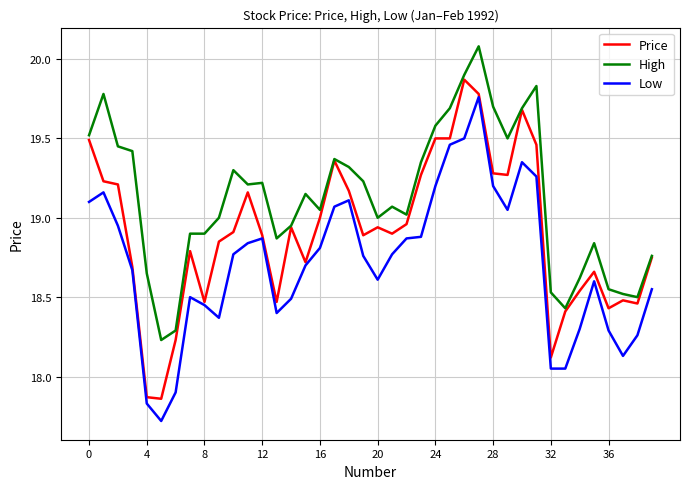

Which series has the largest range (max minus min)?

Low